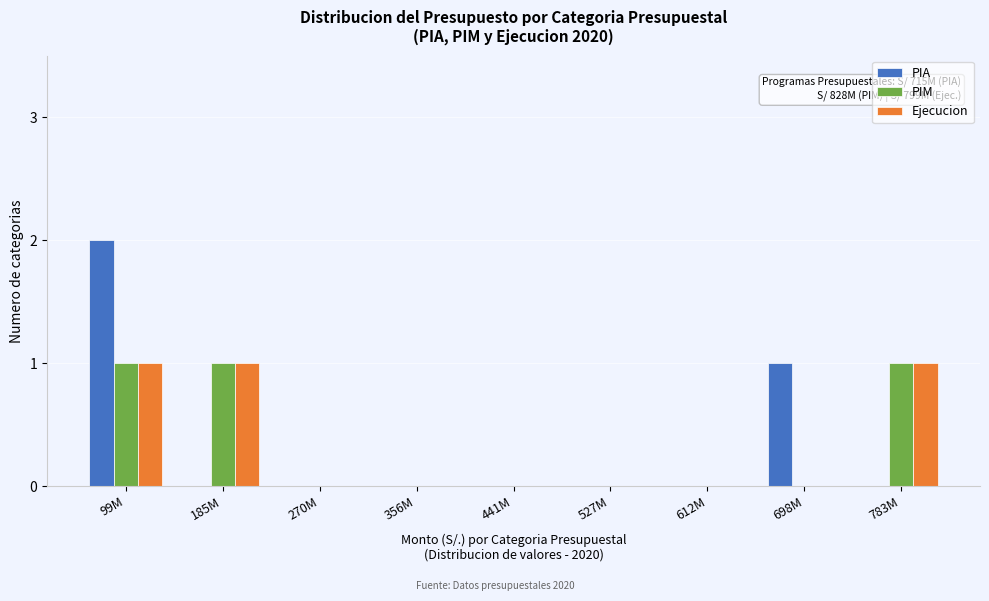

Reading right to left, what are all the values shown in this chart?

PIA: 783M=0	698M=1	612M=0	527M=0	441M=0	356M=0	270M=0	185M=0	99M=2
PIM: 783M=1	698M=0	612M=0	527M=0	441M=0	356M=0	270M=0	185M=1	99M=1
Ejecucion: 783M=1	698M=0	612M=0	527M=0	441M=0	356M=0	270M=0	185M=1	99M=1